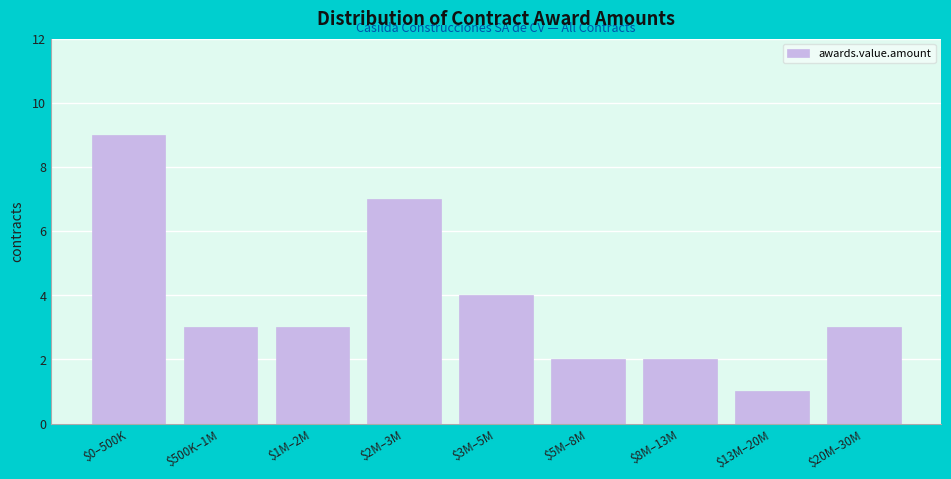

What is the label of the 5th bar from the right?

$3M–5M